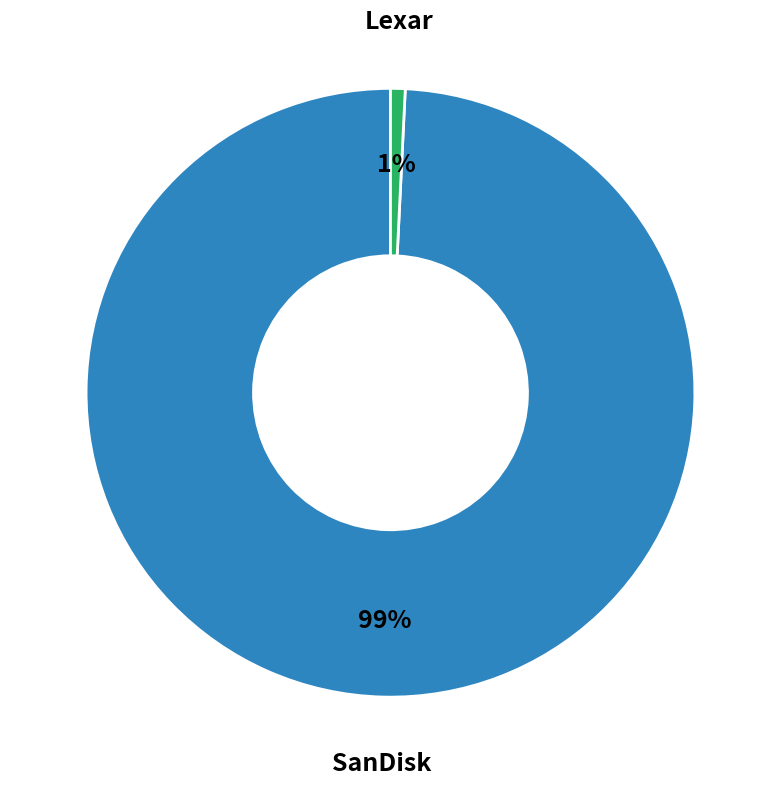

To the nearest percent, what is the average slice percentage?

50%